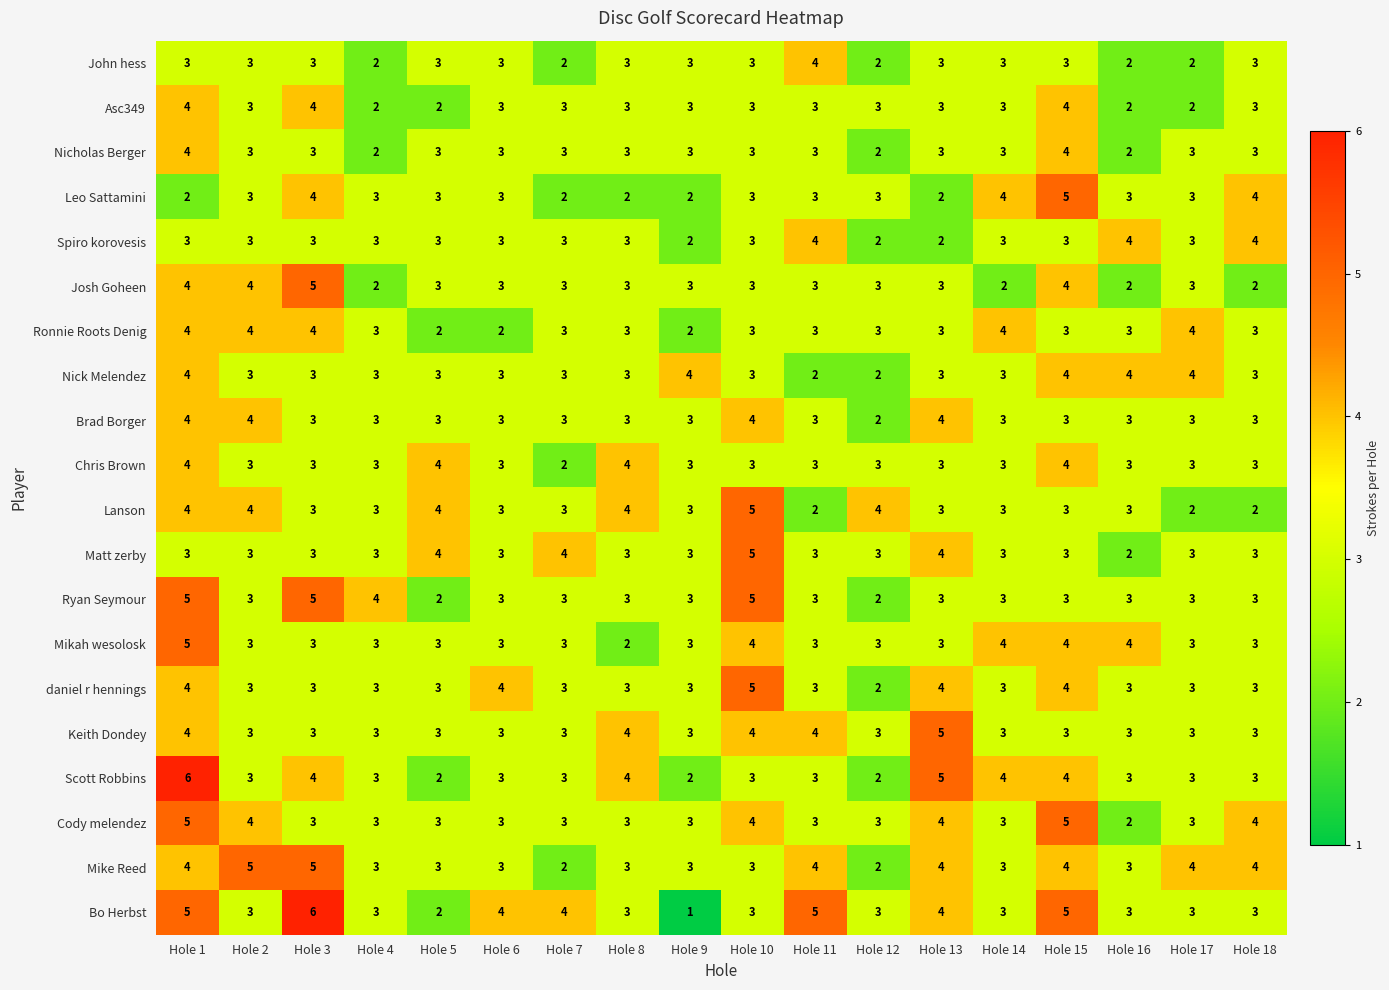

Is it true that Ryan Seymour equals 2 at Hole 5?

True